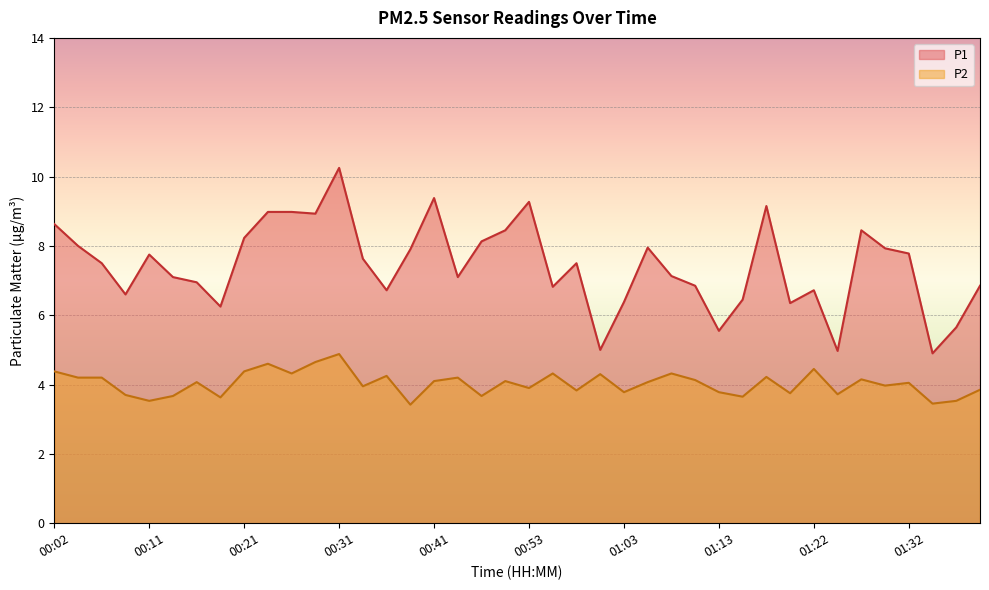

How many interior local valleys does the P2 series have?

14